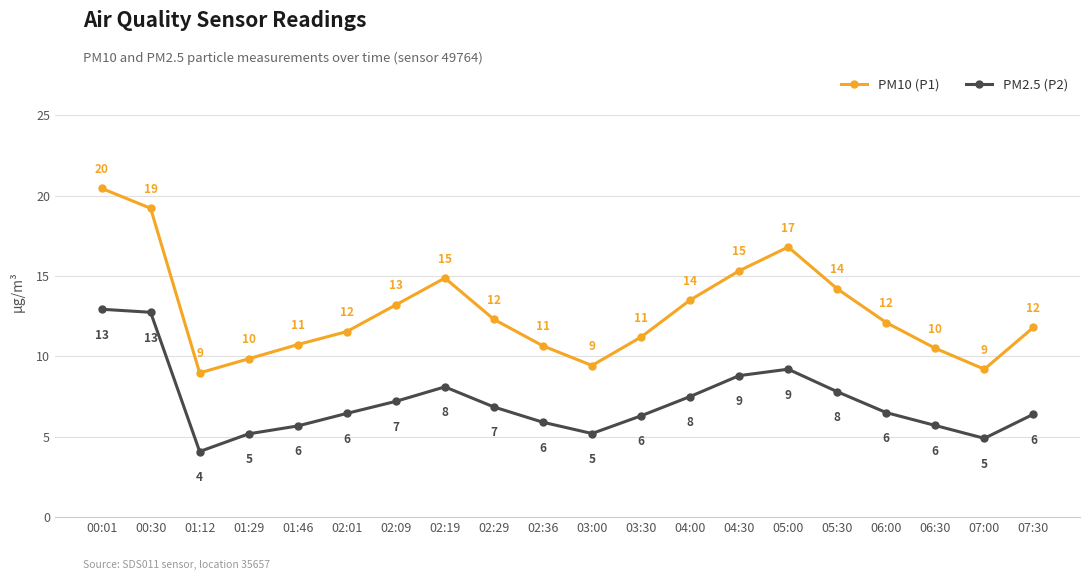

Is the value of PM10 (P1) at 04:30 greater than the value of PM2.5 (P2) at 02:09?

Yes